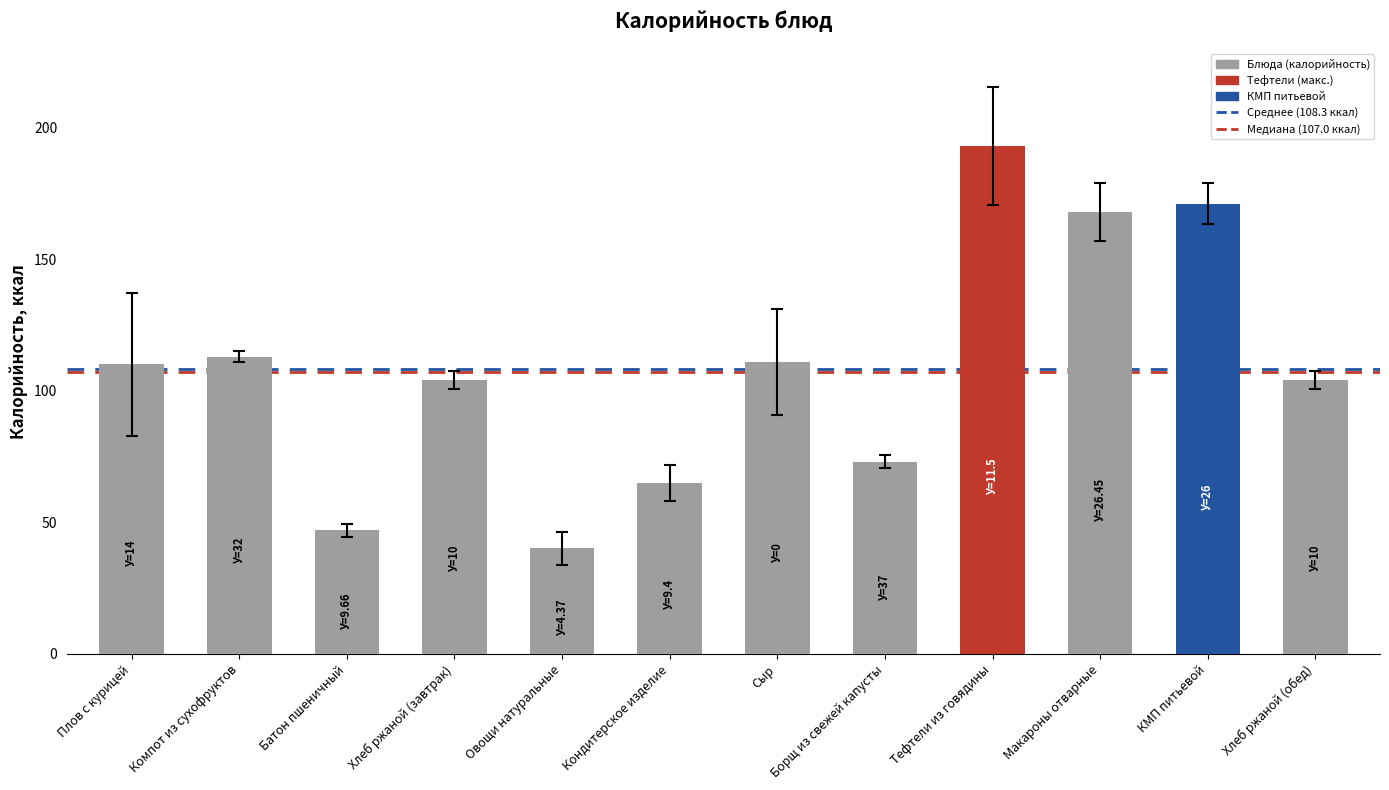

Count the number of data series in this chart.

1